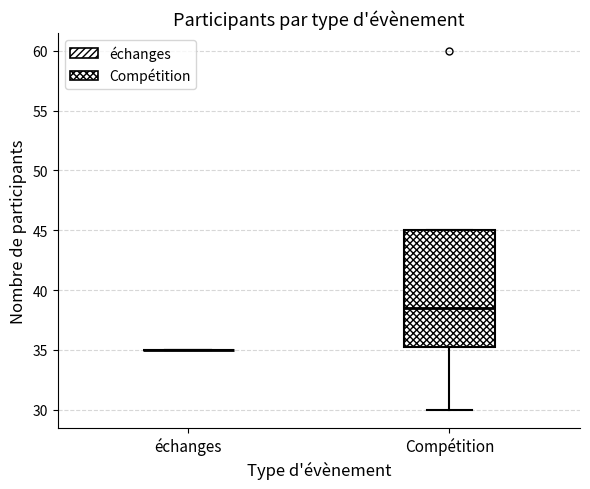

Reading left to right, transcribe this box plot: for each box, give where its median line is, the range the box spans, and where its two whiskers end, as read against the y-axis. The values are not printed on the chart, so give them approximately, as read against the axis.

échanges: box collapsed to a line at 35.0, whiskers 35.0 to 35.0
Compétition: median 38.5, box 35.5 to 45.0, whiskers 30.0 to 45.0